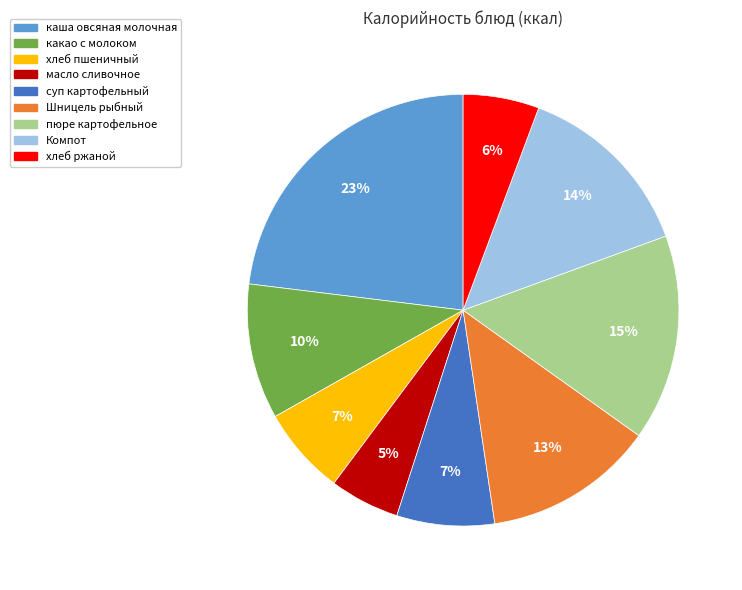

Which slice is the largest?

каша овсяная молочная